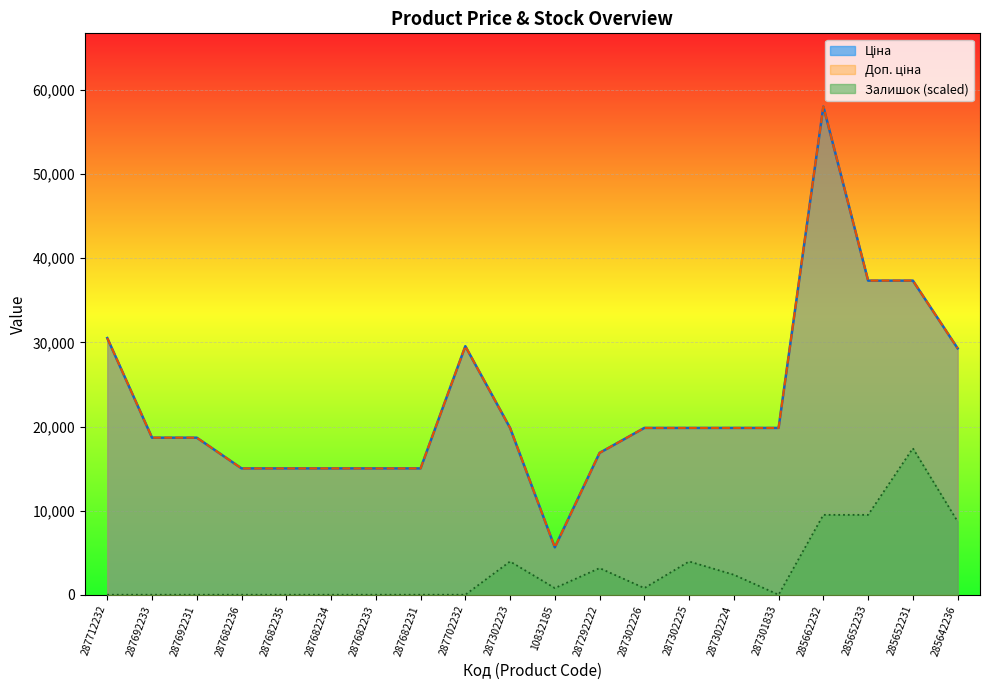

At how many categories does at least one series exceed 22641?

6